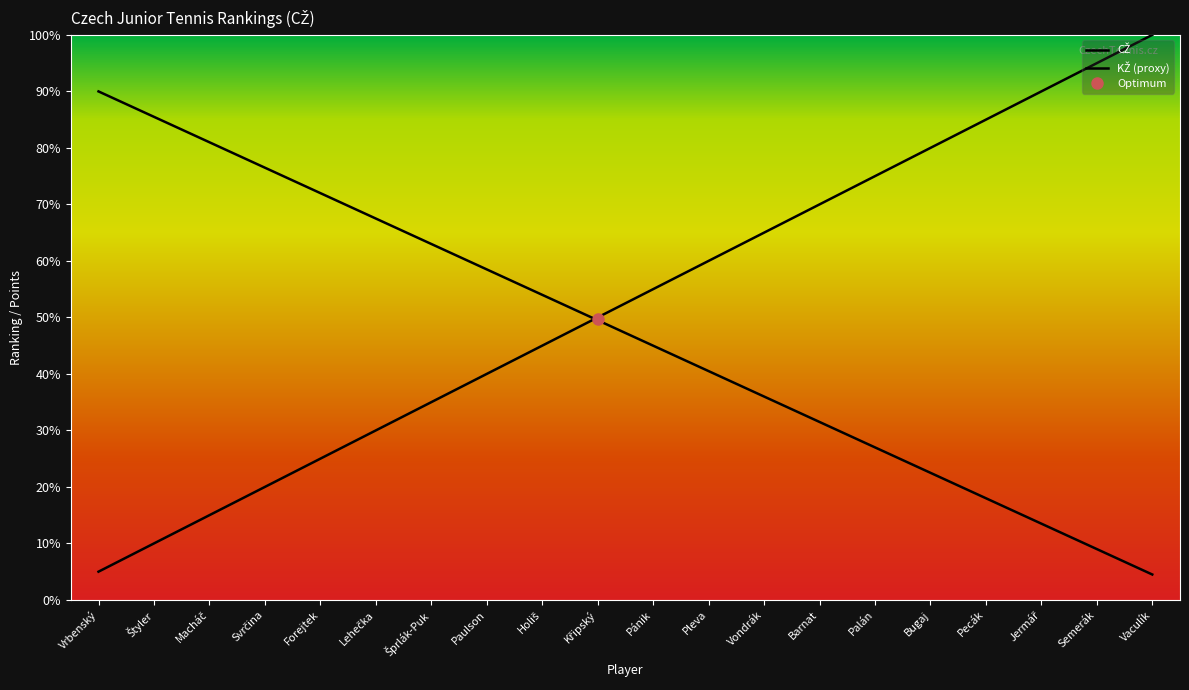

Where does the KŽ (proxy) series first go above 49?

Vrbenský